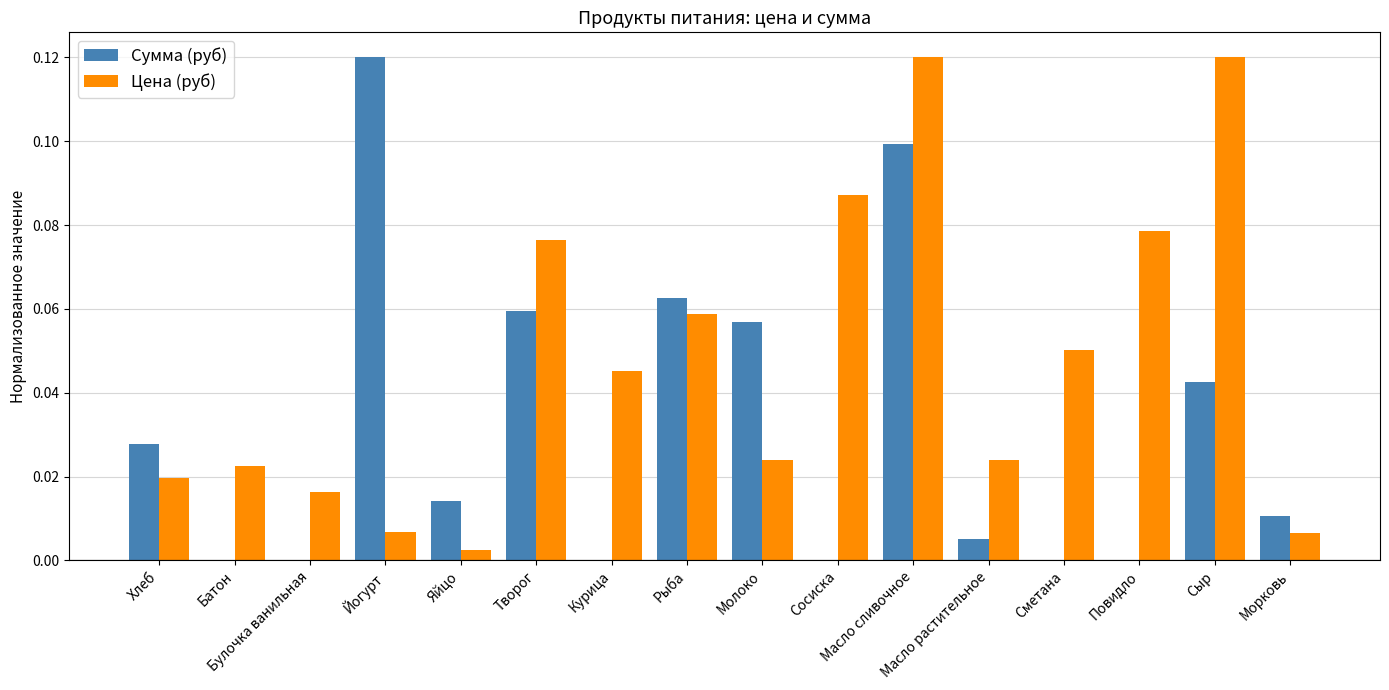

What is the sum of all Цена (руб) values?

0.8